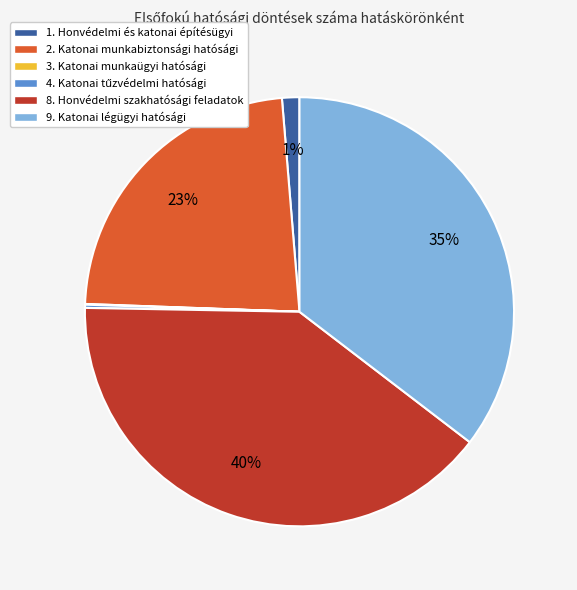

To the nearest percent, what is the difference between the largest and smallest slice percentages?

40%